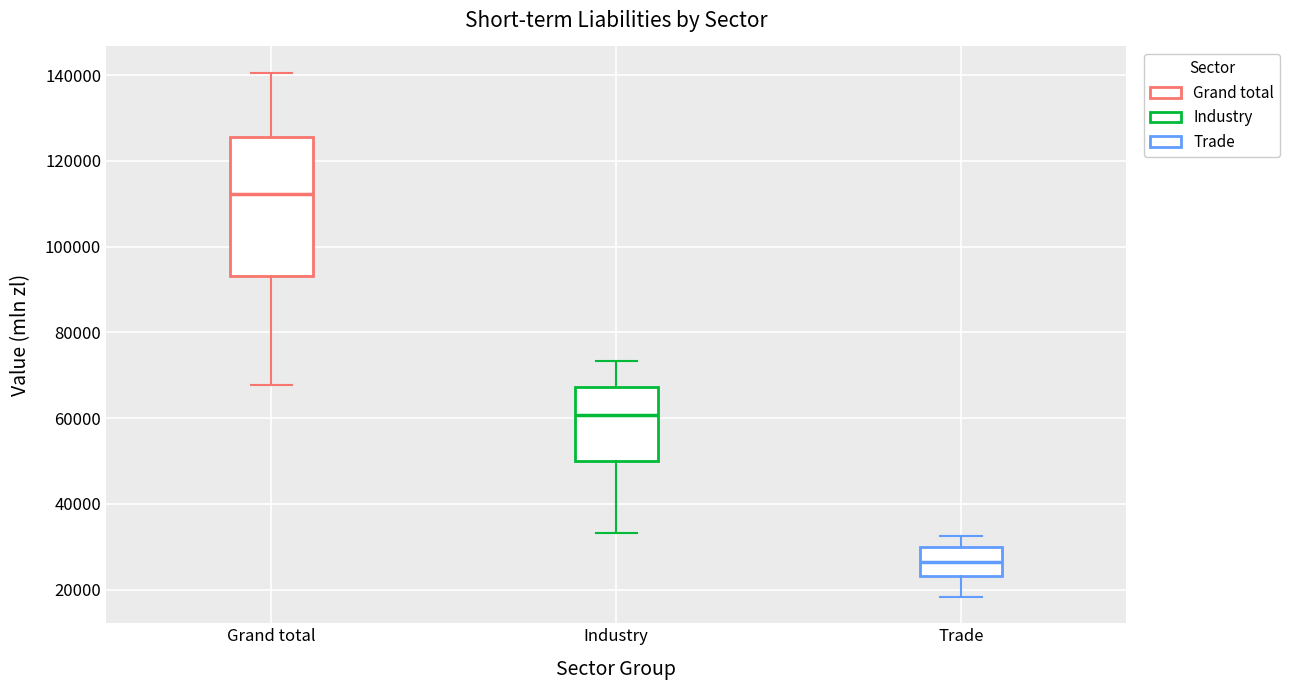

Reading left to right, transcribe this box plot: for each box, give where its median line is, the range the box spans, and where its two whiskers end, as read against the y-axis. The values are not printed on the chart, so give them approximately, as read against the axis.

Grand total: median 112000, box 94000 to 126000, whiskers 68000 to 140000
Industry: median 60000, box 50000 to 68000, whiskers 34000 to 74000
Trade: median 26000, box 24000 to 30000, whiskers 18000 to 32000